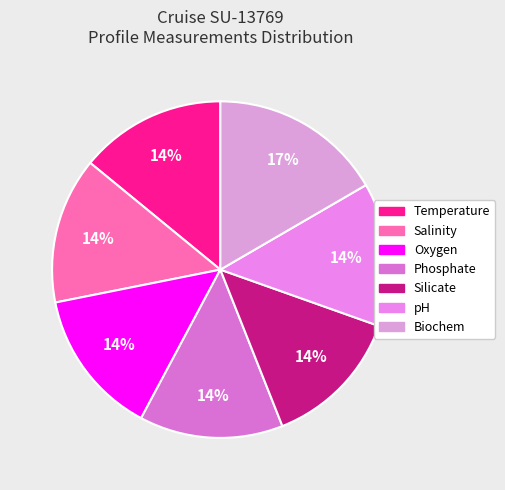

How many segments does this pie chart have?

7